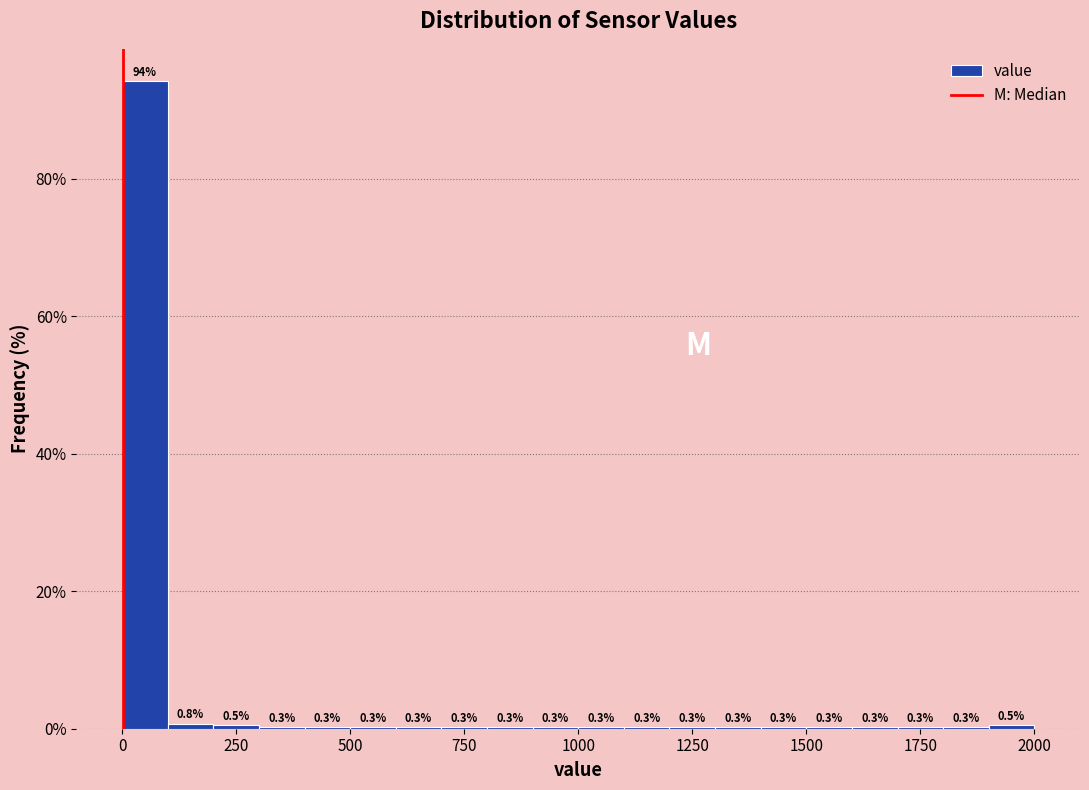

Read against the x-axis, roughly where is the centre of the tallest bar?

50